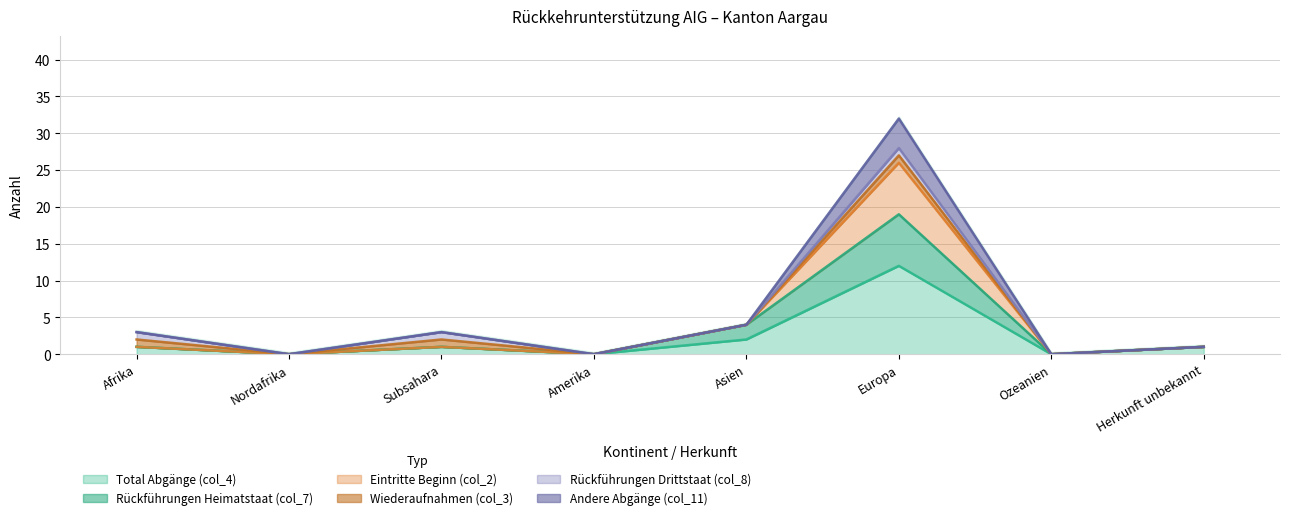

What is the label of the 3rd point from the right?

Europa